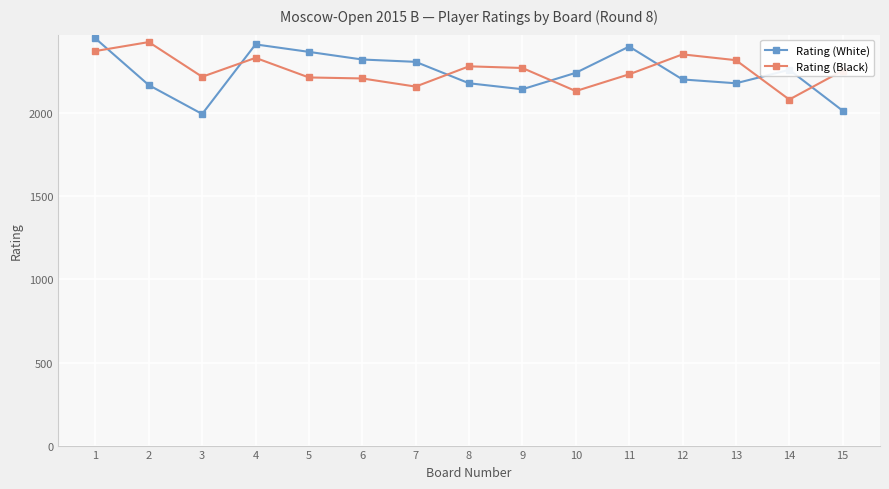

Where is Rating (White) nearest to the value 2223?

12